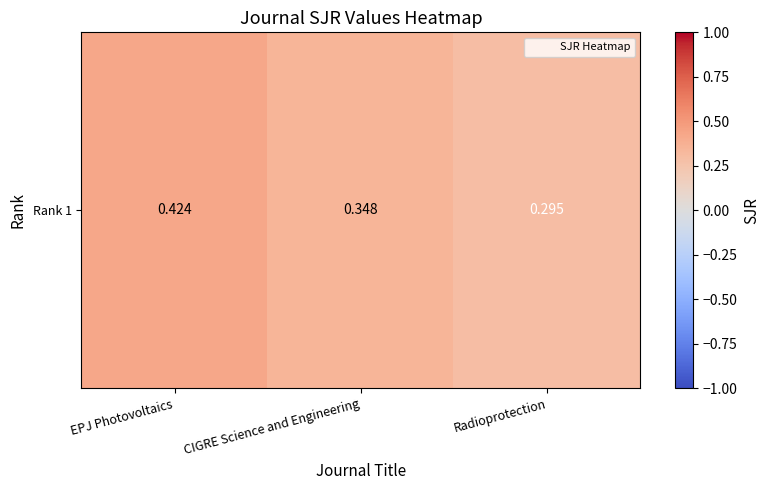

Reading left to right, extract all data points from this chart.

0.4	0.3	0.3